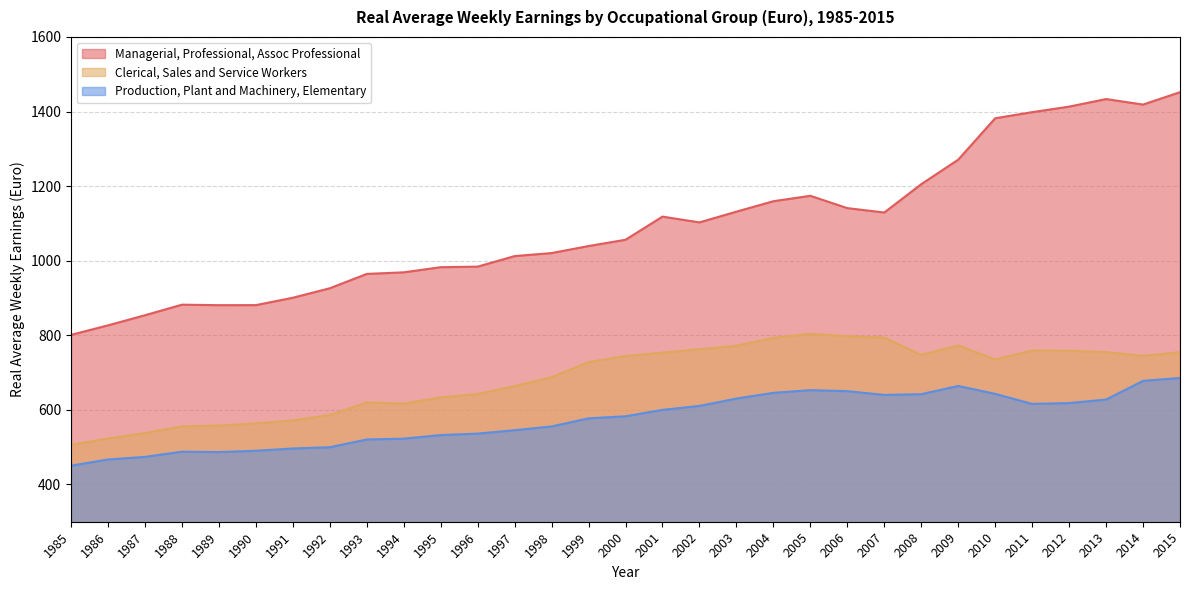

What is the spread (max minus min) of values at 2014?

740.9